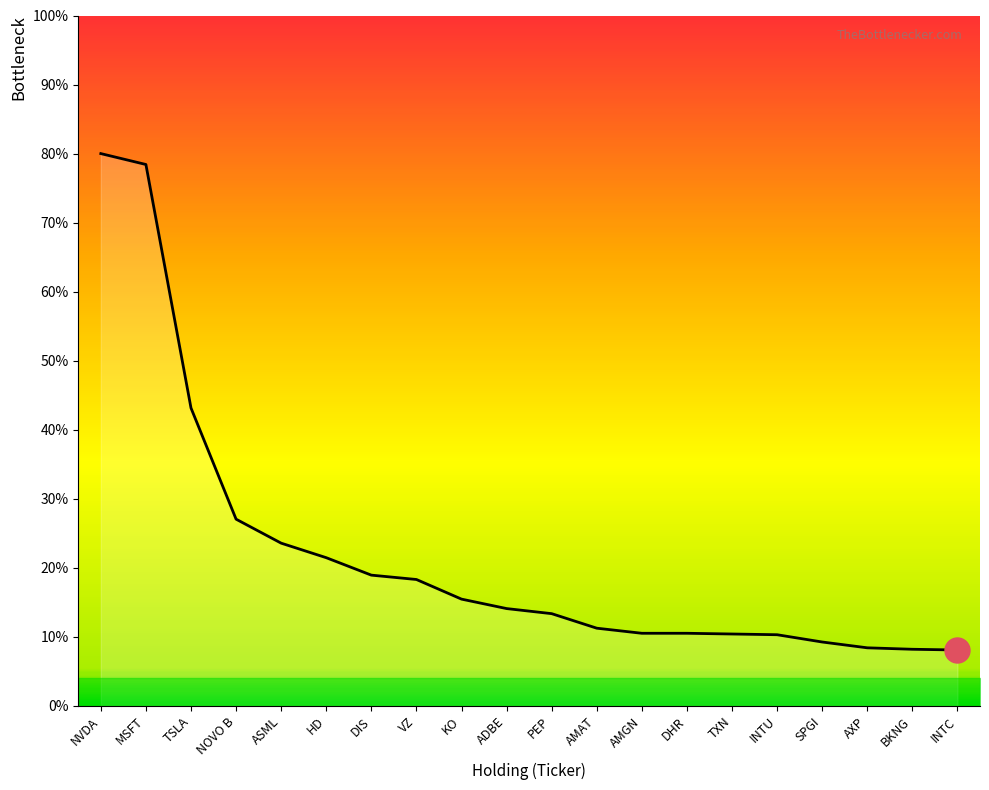

What is the difference between the values at ADBE and PEP?

0.7